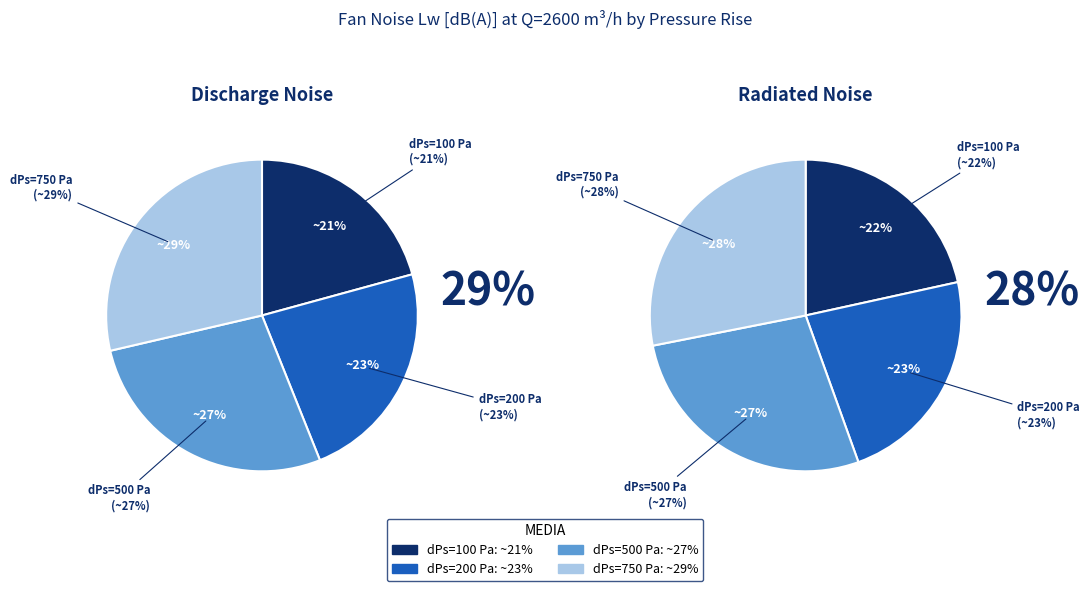

At 3, list the series in order from smallest to largest.

discharge_noise, radiated_noise